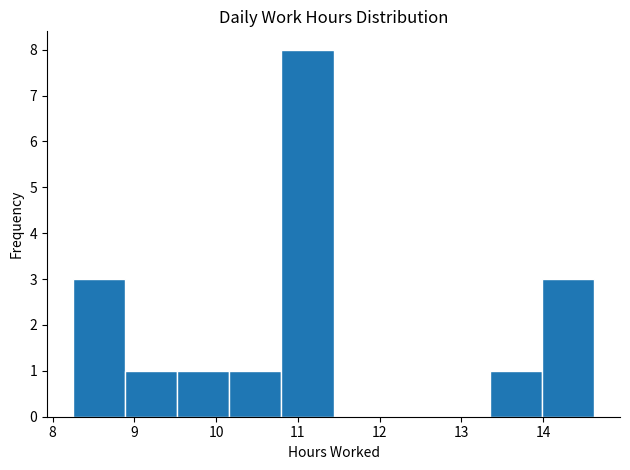

What is the height of the bar covering 14.0 to 14.6 on the x-axis? Neither the bar edges nor the heights are printed on the chart, so give them approximately, as read against the axes.

3